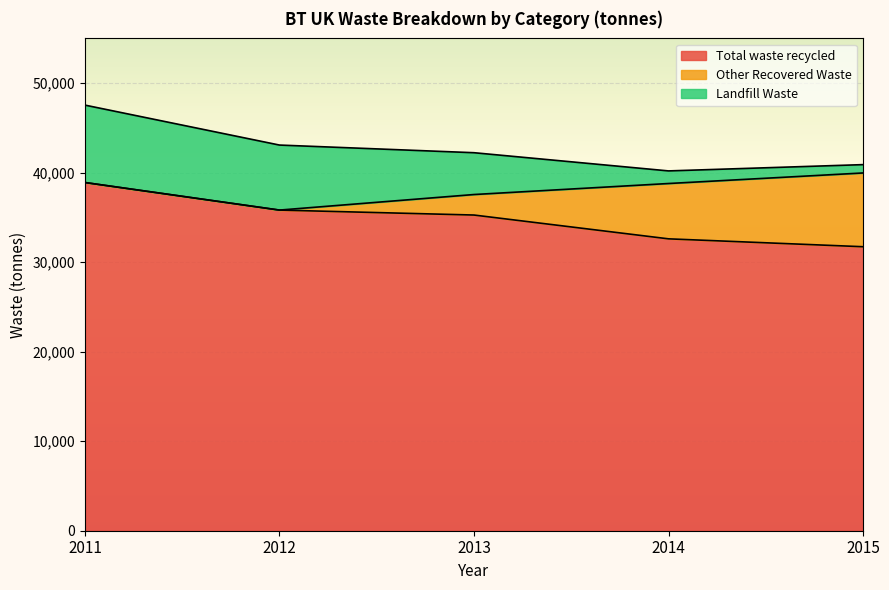

What is the value of the Other Recovered Waste point at the 4th from the left?

6181.0